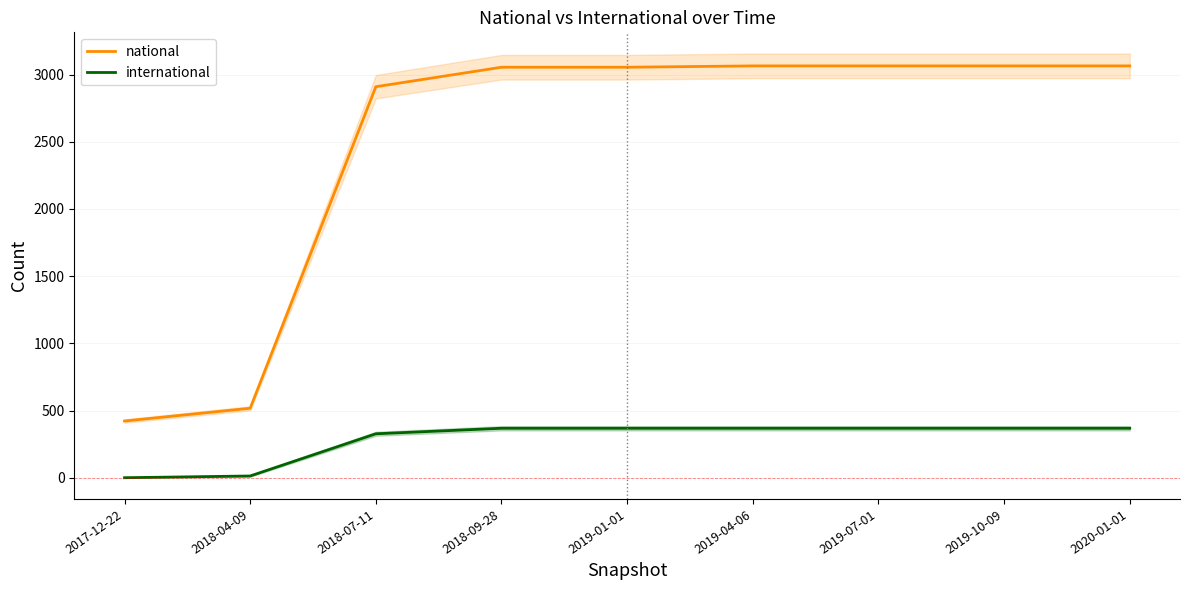

What is the difference between the second highest and second lowest values in the international series?

355